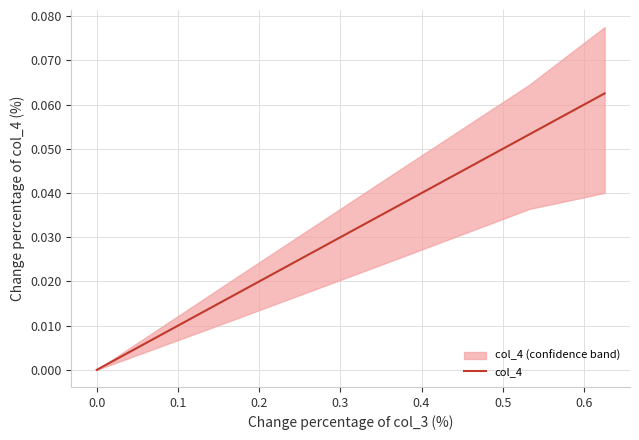

What position from the left is 0.2?

4